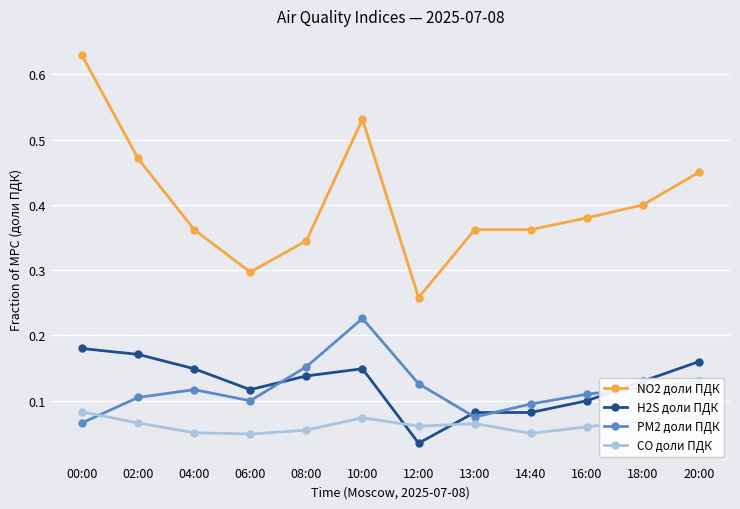

What is the sum of all PM2 доли ПДК values?

1.4